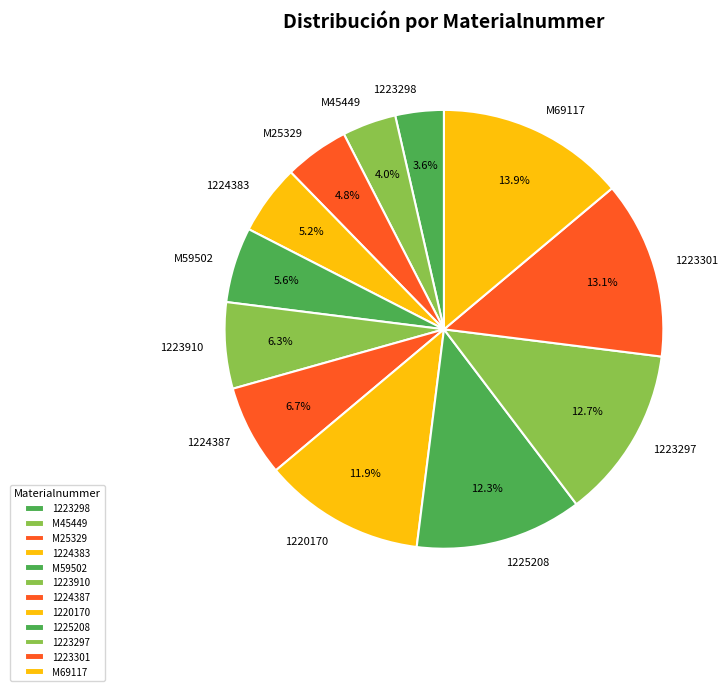

Which slice is the largest?

M69117